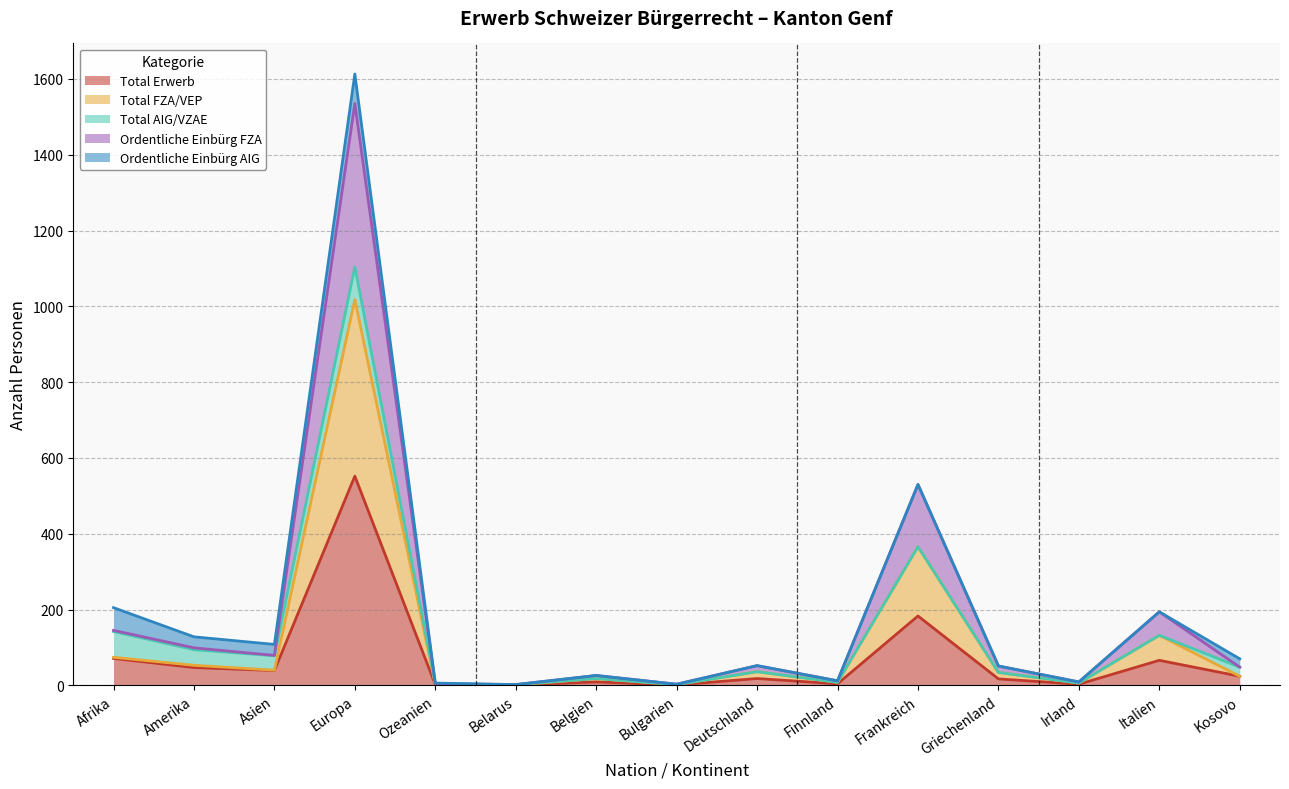

Which category has the highest value in the Total Erwerb series?

Europa